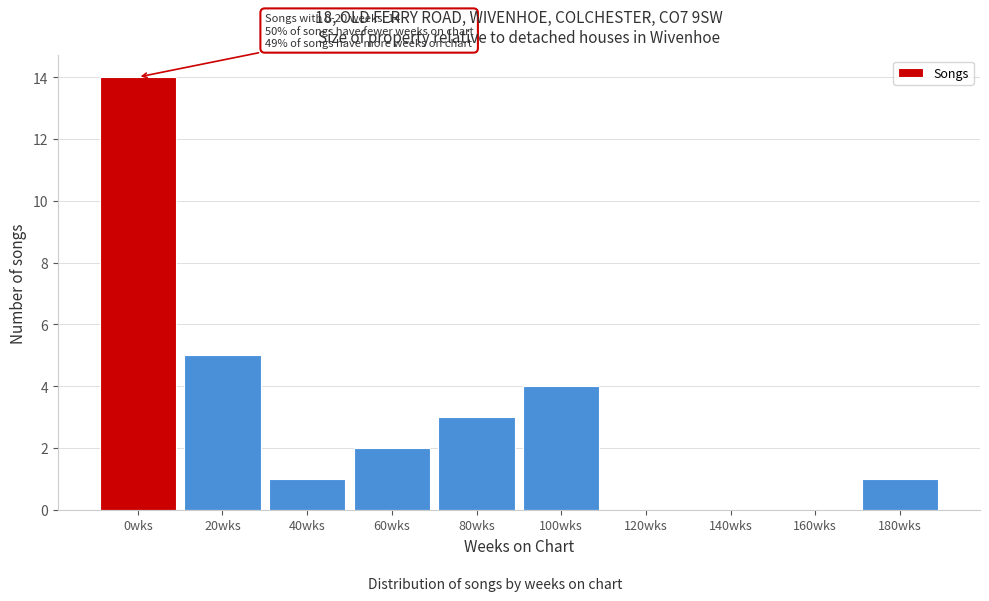

Reading left to right, transcribe all the data shown in this chart.

0wks=14	20wks=5	40wks=1	60wks=2	80wks=3	100wks=4	120wks=0	140wks=0	160wks=0	180wks=1